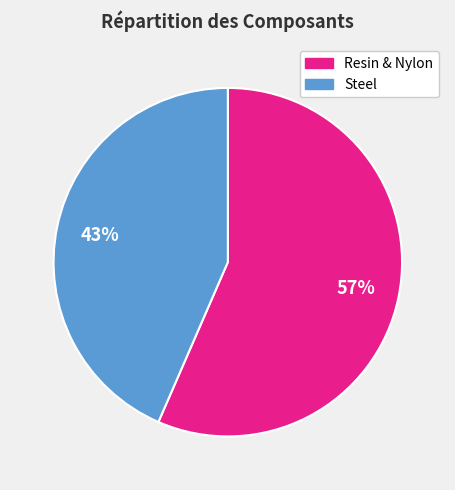

Approximately how many times larger is the value at Resin & Nylon compared to Steel?

1.3